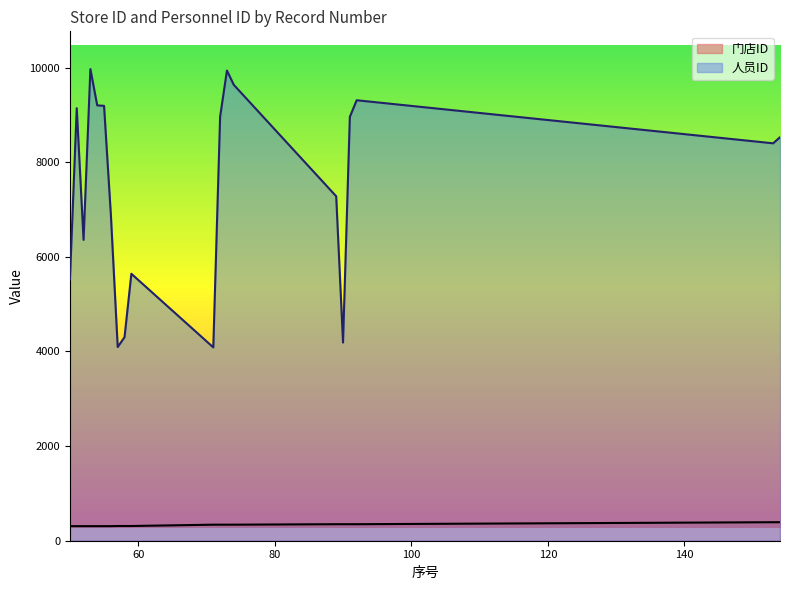

Which series changed the most between 53 and 56?

人员ID